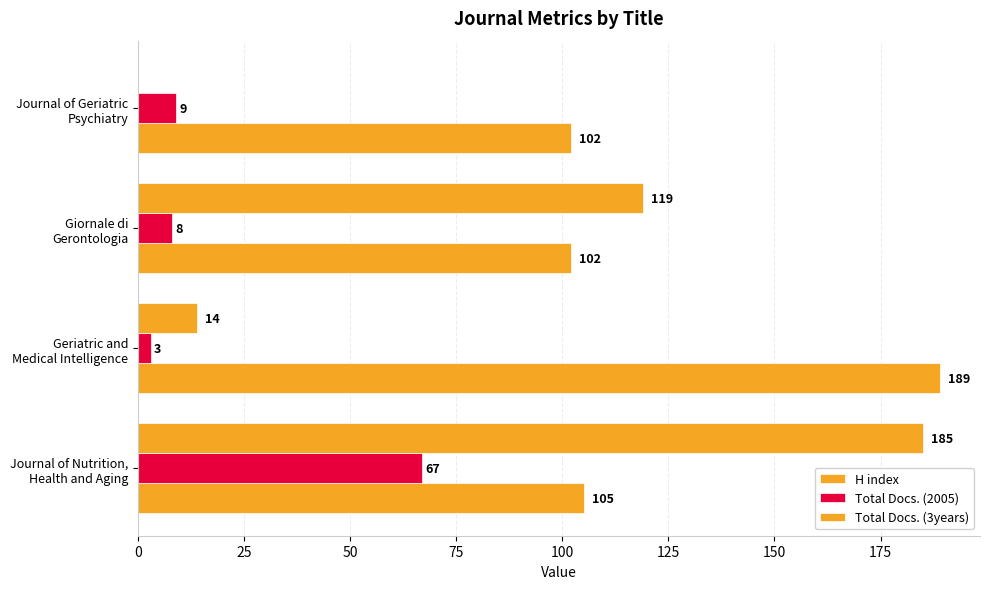

Count the number of categories in the chart.

4